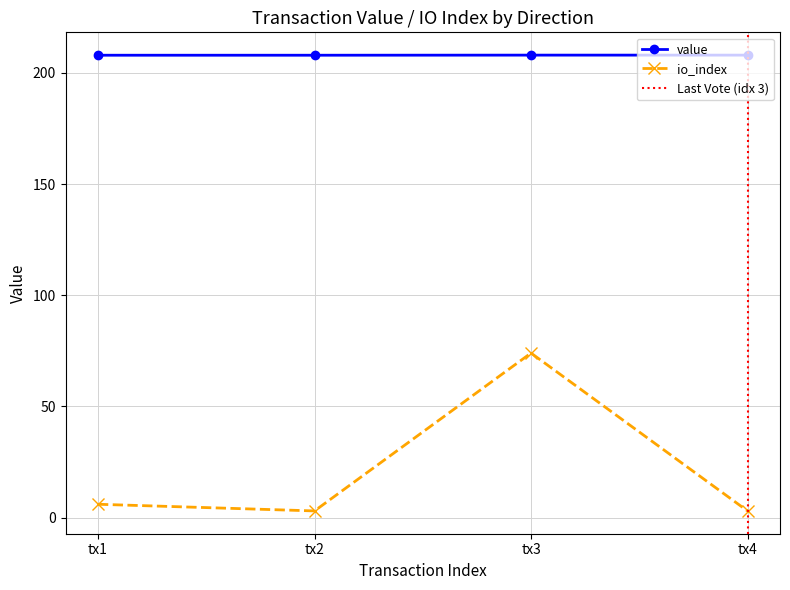

What is the lowest value of the value series?

207.9